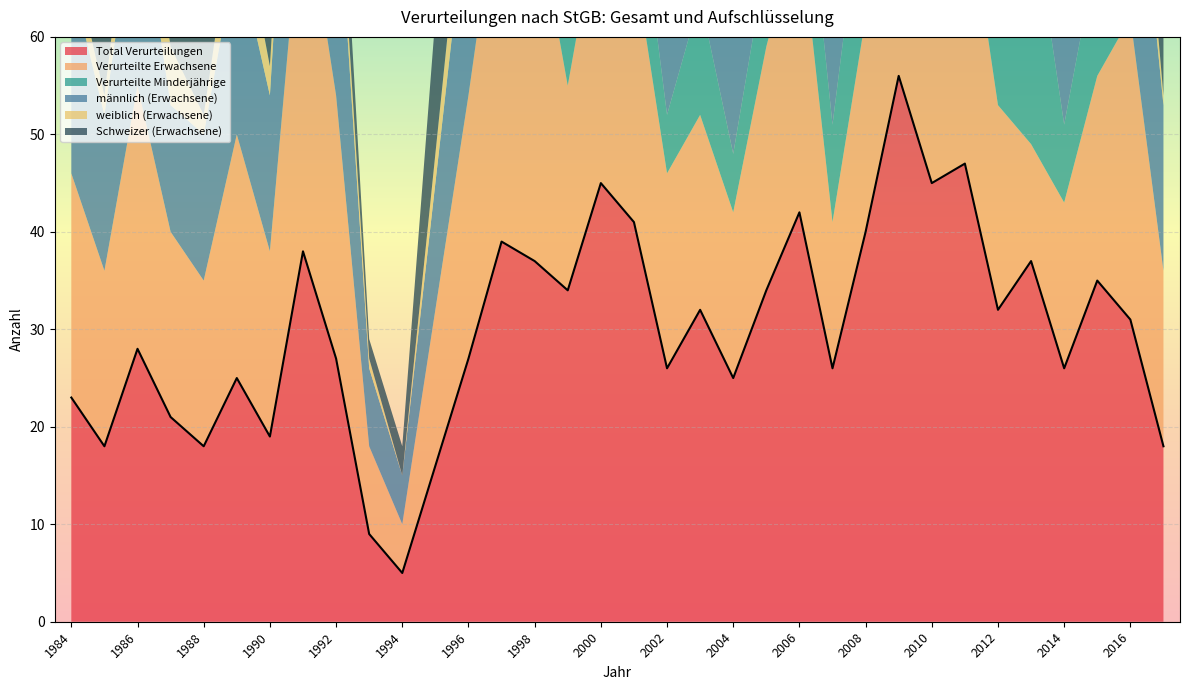

Rank the categories by männlich (Erwachsene) value from highest to lowest.

1997, 1991, 1998, 2000, 2001, 2005, 2006, 2011, 2016, 1992, 2009, 2008, 2010, 1986, 1996, 1984, 2003, 2012, 1989, 1999, 2002, 2014, 2015, 2017, 1985, 1990, 1988, 2007, 1987, 1995, 2004, 2013, 1993, 1994